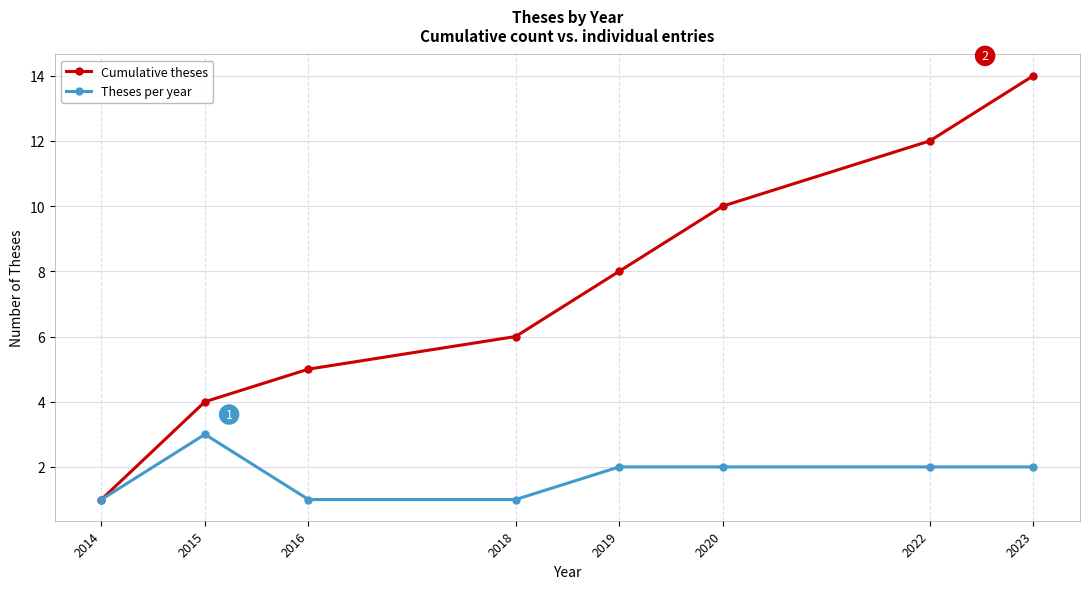

What is the approximate value of Cumulative theses at 2019, to the nearest 5?

10